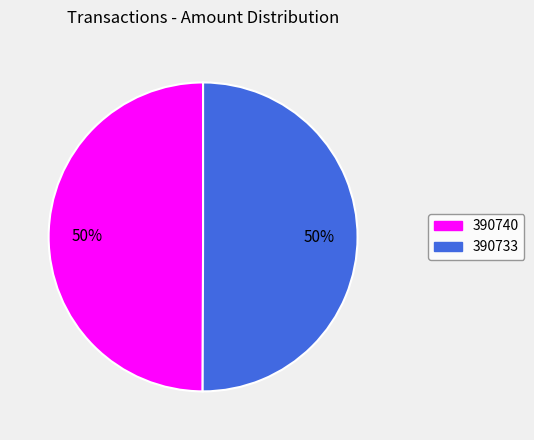

Is the sum of 390740 and 390733 greater than half?

Yes